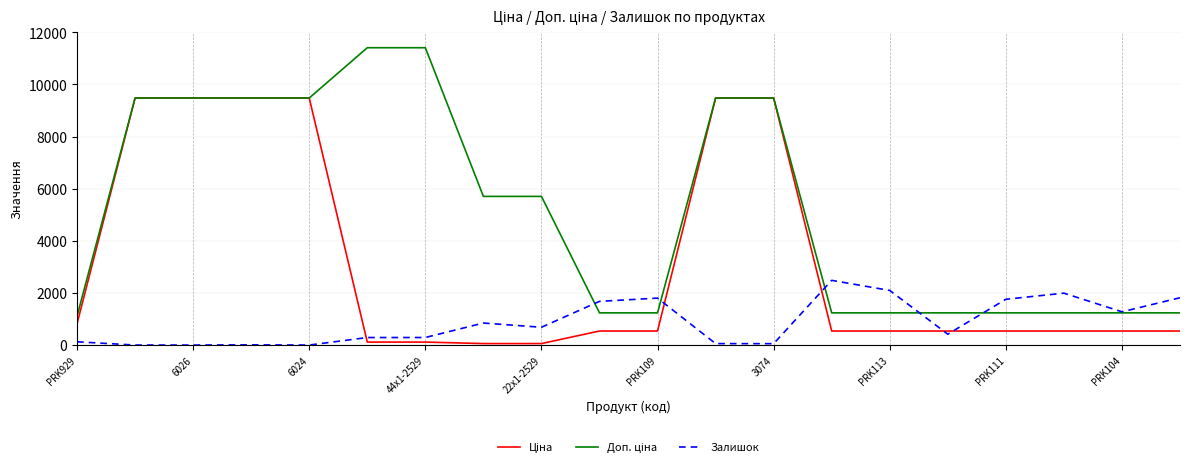

What is the maximum value shown in the chart?

11410.0